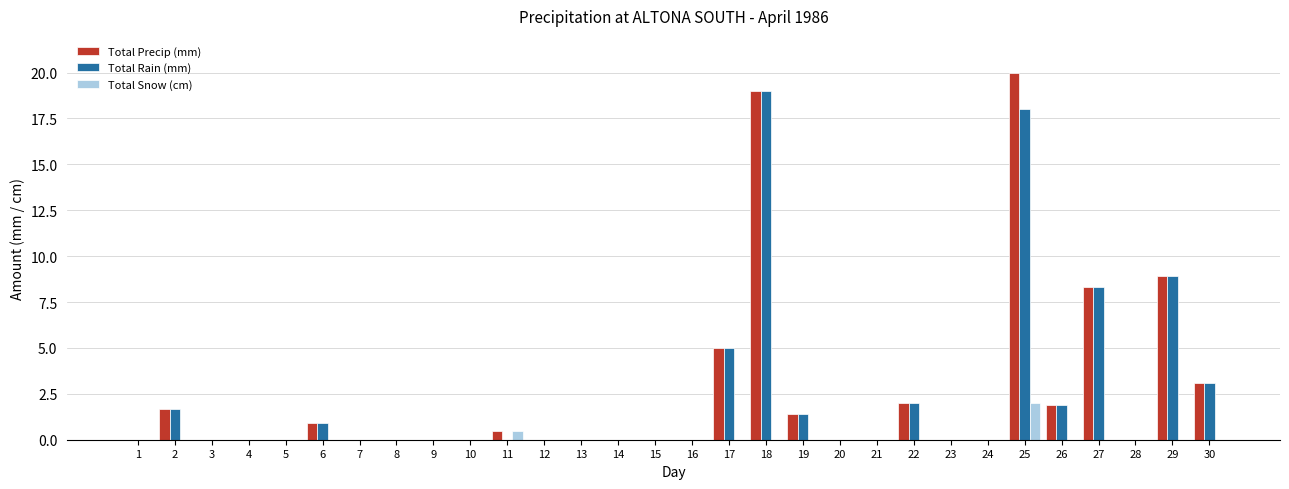

What are all the series names shown in the legend?

Total Precip (mm), Total Rain (mm), Total Snow (cm)